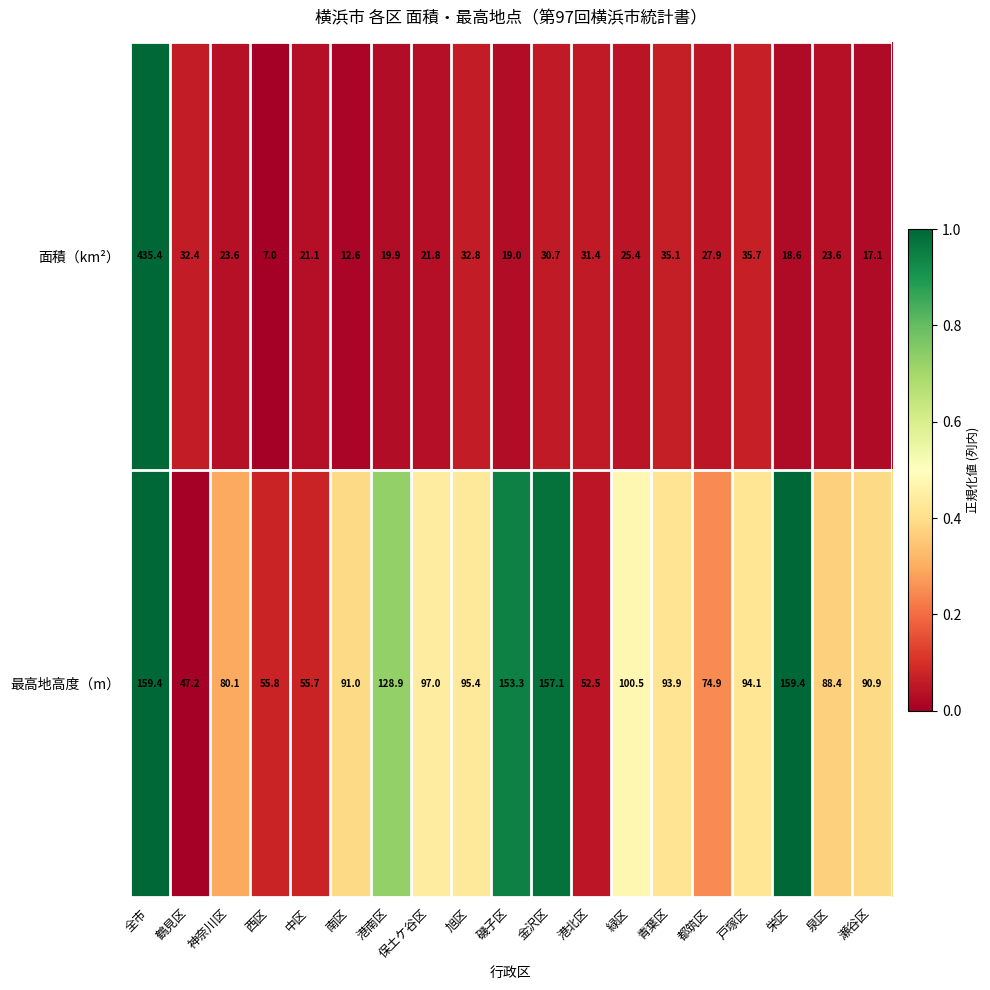

At which category is the sum across all series the highest?

全市